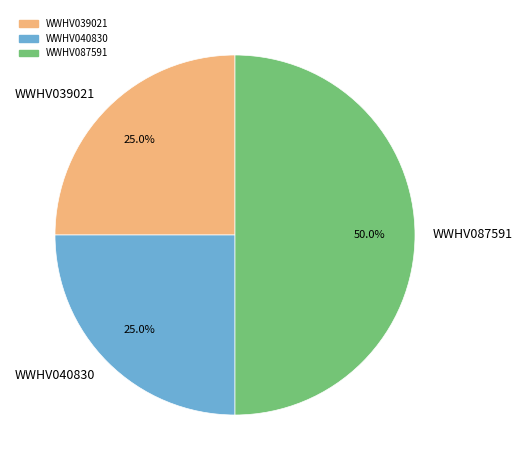

Which category has the biggest portion of the pie?

WWHV087591